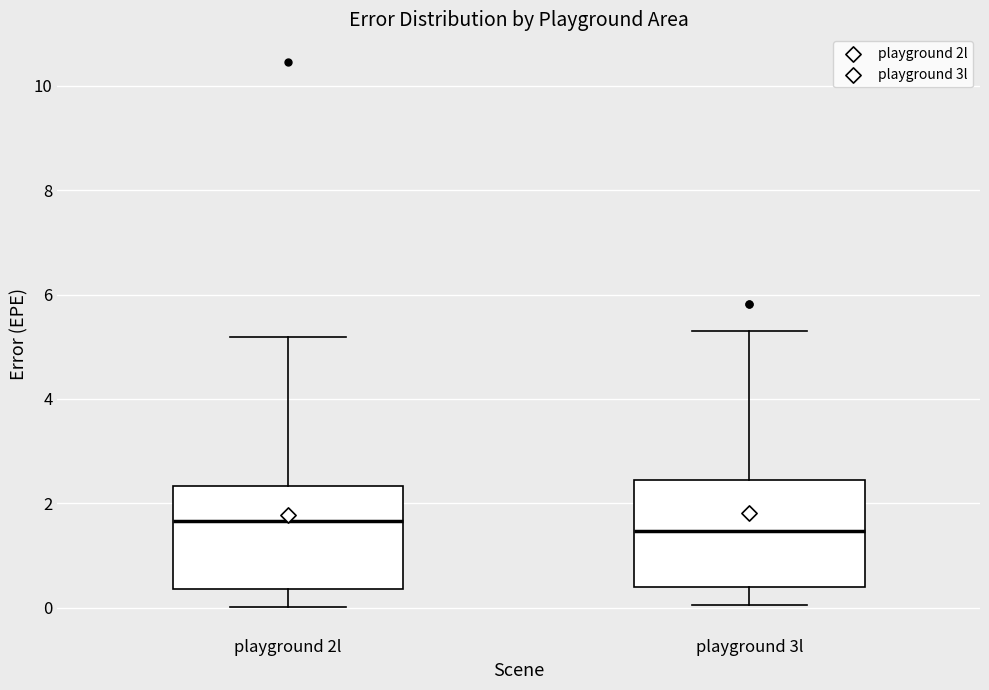

Reading left to right, read every box against the y-axis: the position of its median line, the range the box covers, and the ends of its whiskers. The values are not printed on the chart, so give them approximately, as read against the axis.

playground 2l: median 1.6, box 0.4 to 2.4, whiskers 0.0 to 5.2
playground 3l: median 1.4, box 0.4 to 2.4, whiskers 0.0 to 5.4